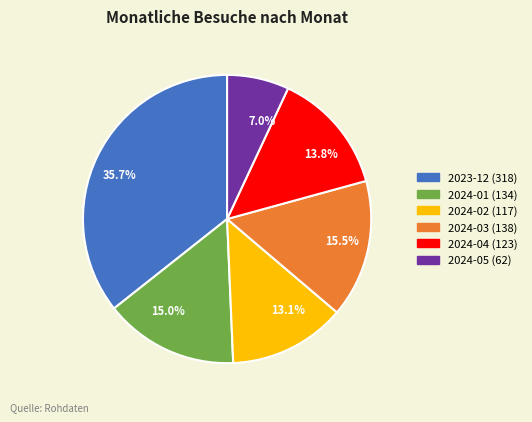

Is there any slice that represents more than half of the pie?

No